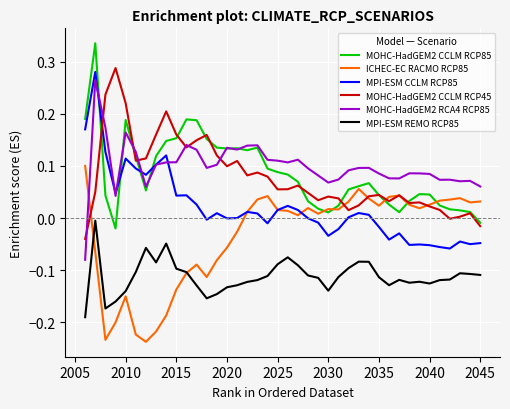

True or false: MPI-ESM REMO RCP85 and MOHC-HadGEM2 CCLM RCP45 intersect in this chart.

False